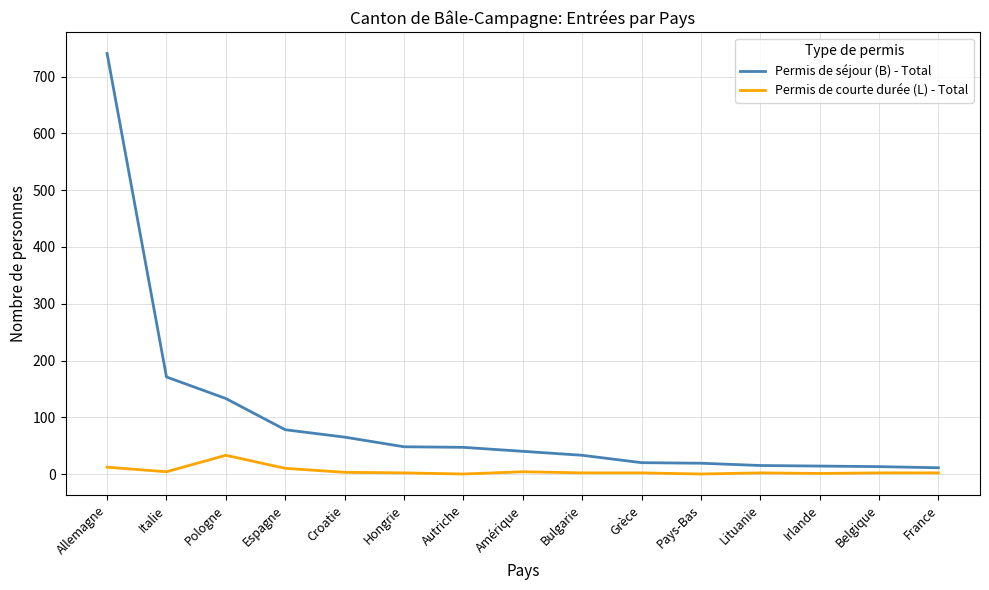

Rank the series by their maximum value, from highest to lowest.

Permis de séjour (B) - Total, Permis de courte durée (L) - Total